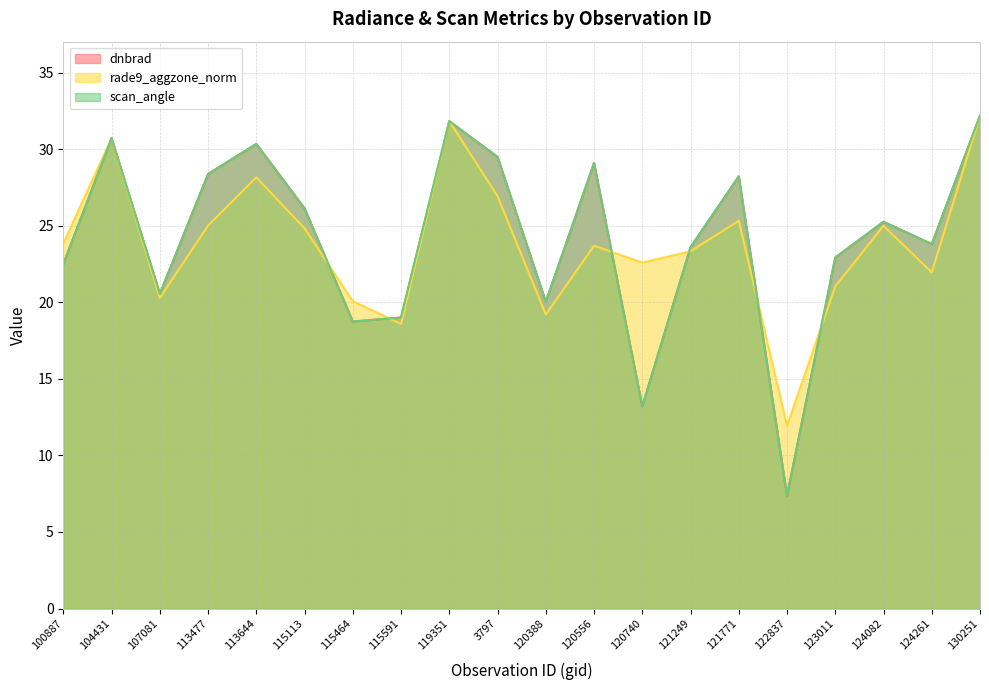

What is the sum of the scan_angle values at 113477 and 115113?

54.5